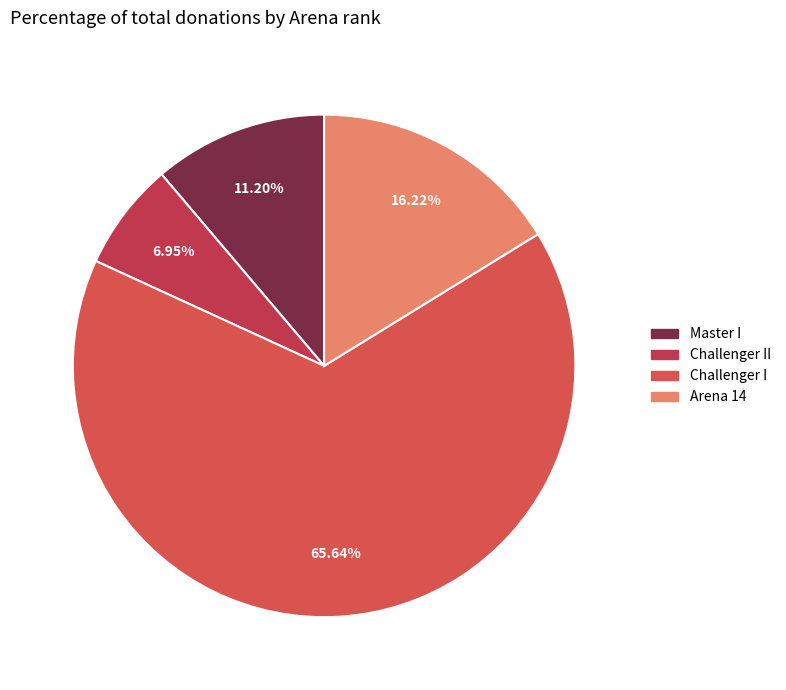

Count the number of slices in the pie.

4